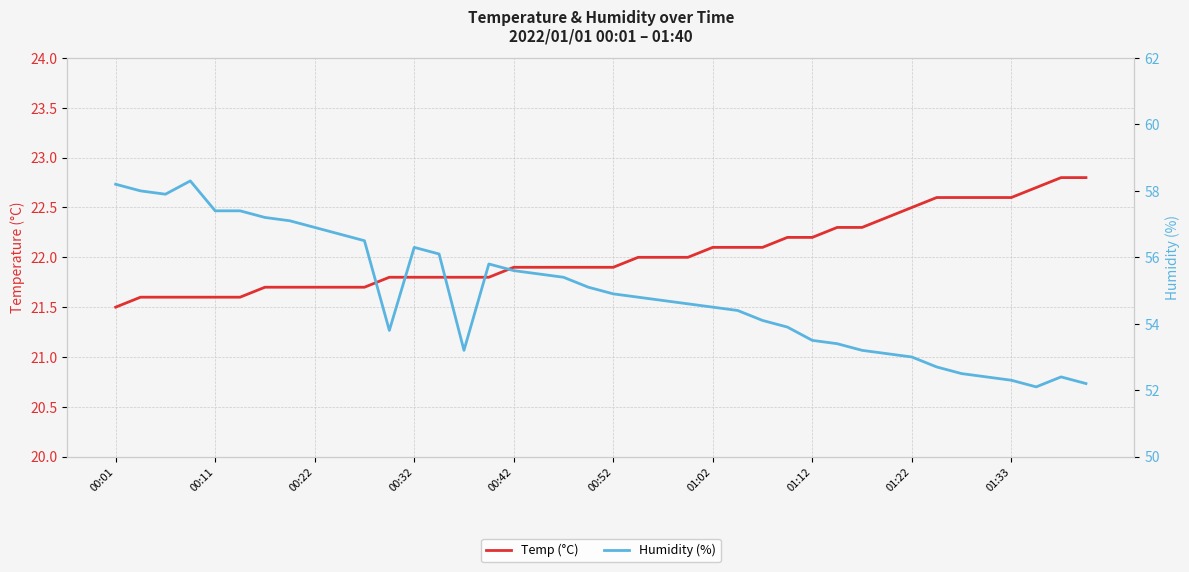

Is it true that Temp (°C) equals 22.6 at 33?

True